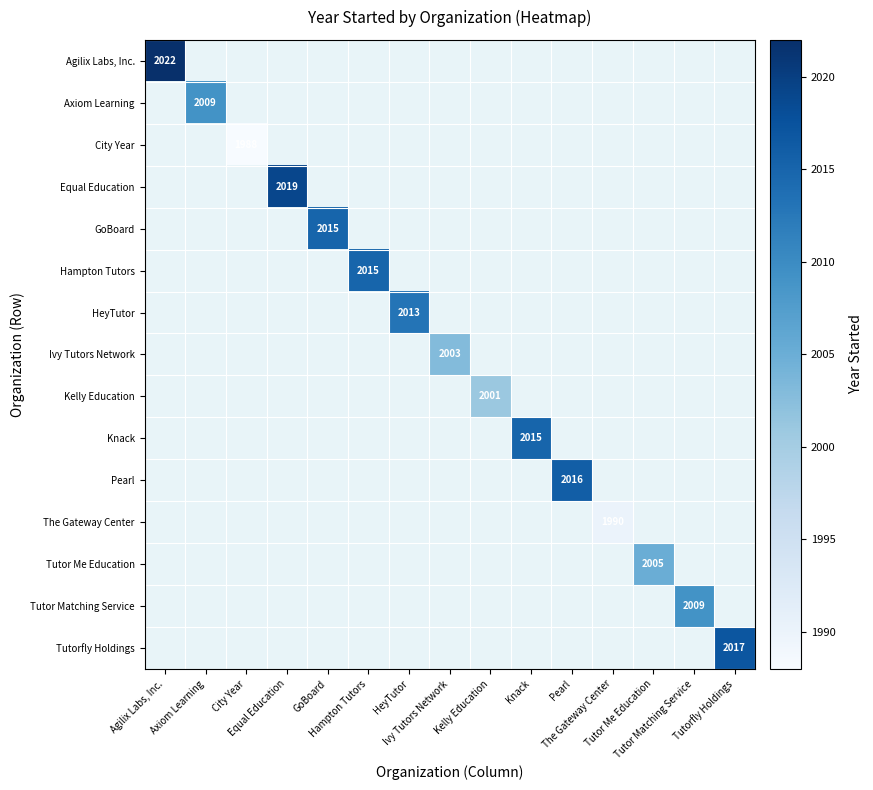

How many distinct data groups are displayed?

15